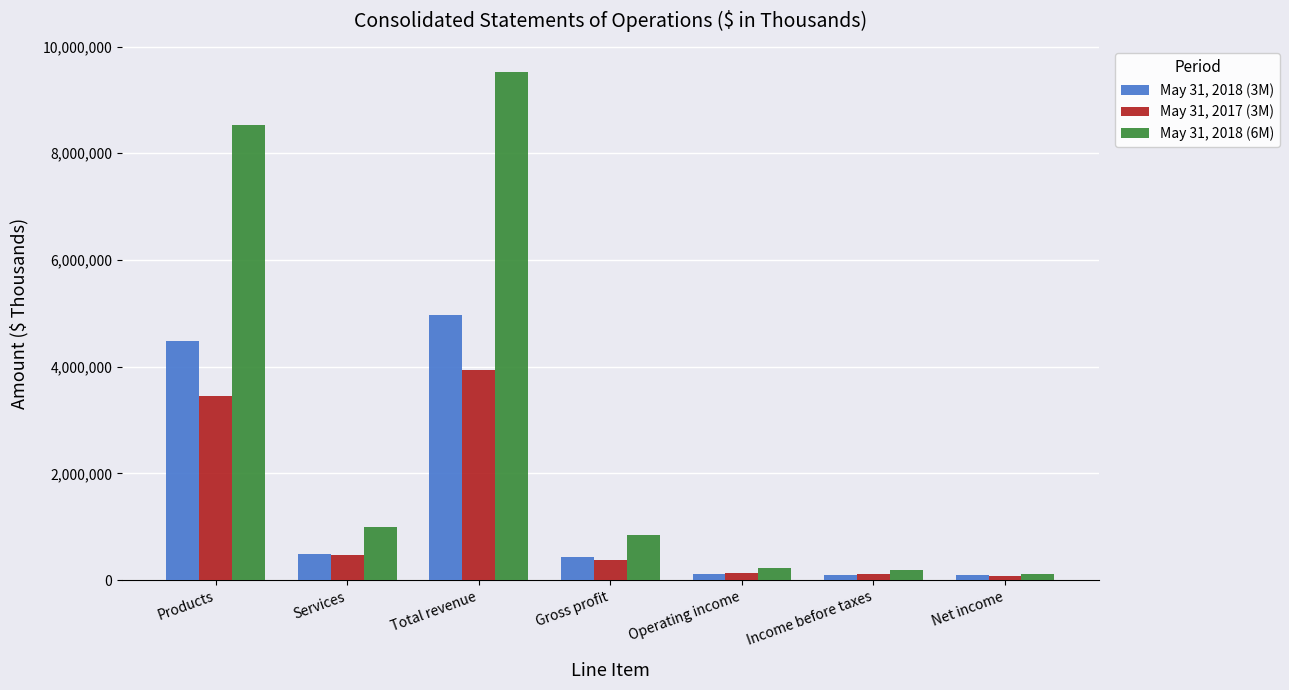

What is the difference between the highest and lowest values at Services?

511770